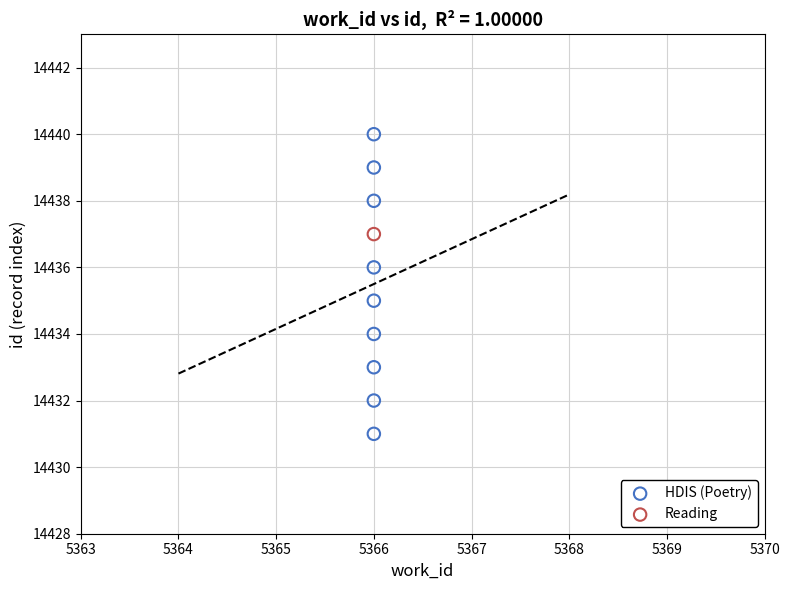

What are all the series names shown in the legend?

HDIS (Poetry), Reading